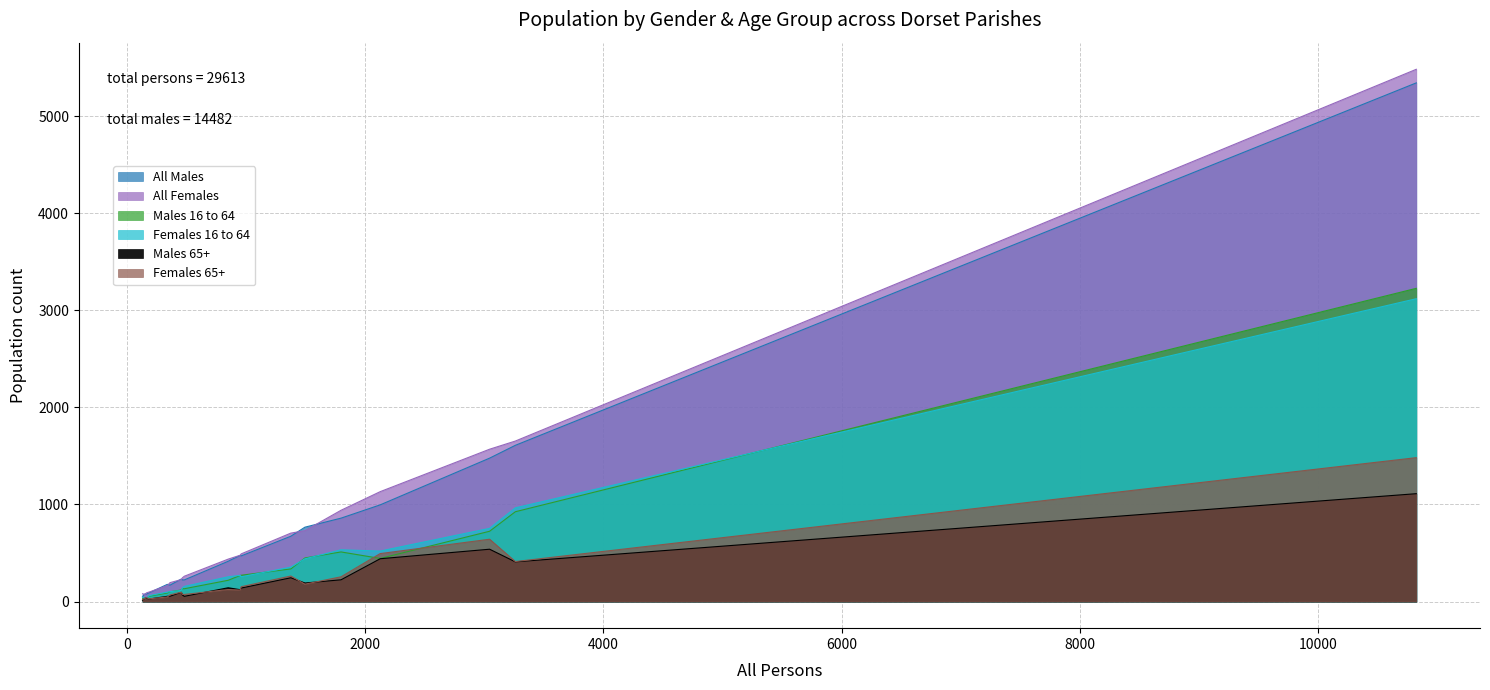

What is the value of the All Females point at the 7th from the left?

705